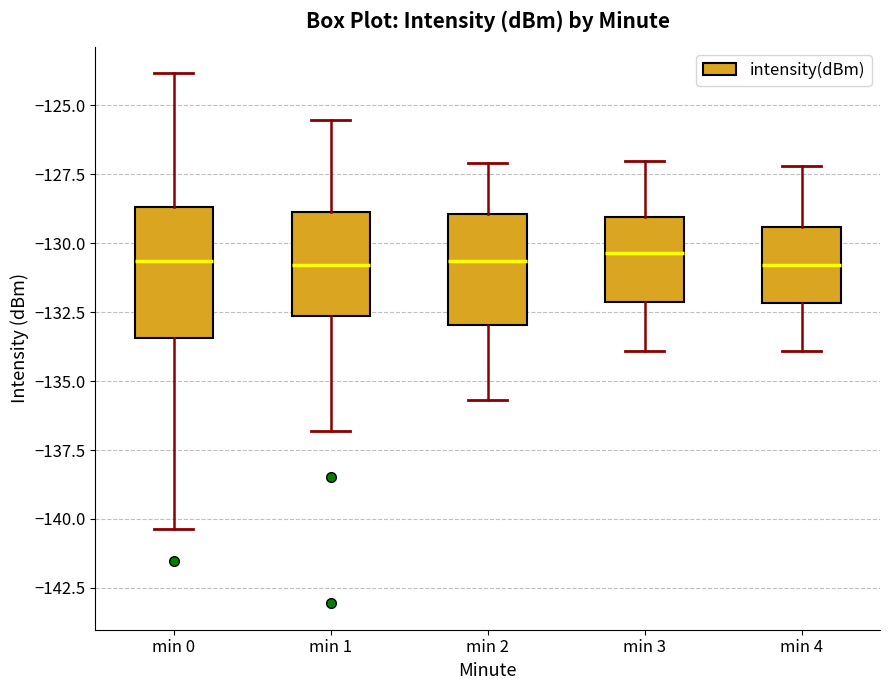

Reading left to right, read every box against the y-axis: the position of its median line, the range the box covers, and the ends of its whiskers. The values are not printed on the chart, so give them approximately, as read against the axis.

min 0: median -130.5, box -133.5 to -128.5, whiskers -140.5 to -124.0
min 1: median -131.0, box -132.5 to -129.0, whiskers -137.0 to -125.5
min 2: median -130.5, box -133.0 to -129.0, whiskers -135.5 to -127.0
min 3: median -130.5, box -132.0 to -129.0, whiskers -134.0 to -127.0
min 4: median -131.0, box -132.0 to -129.5, whiskers -134.0 to -127.0